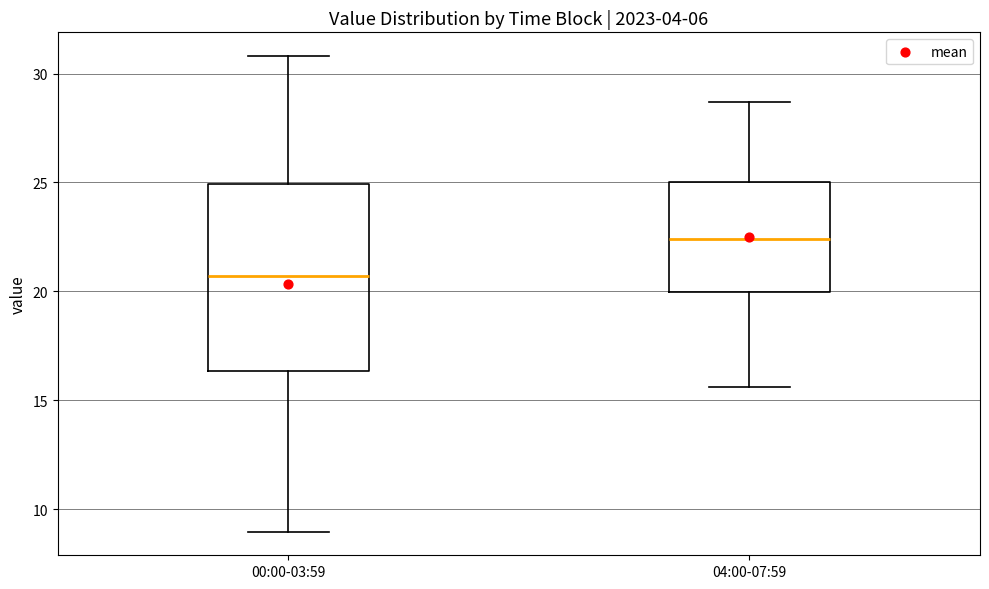

Which box has the lowest median line?

00:00-03:59